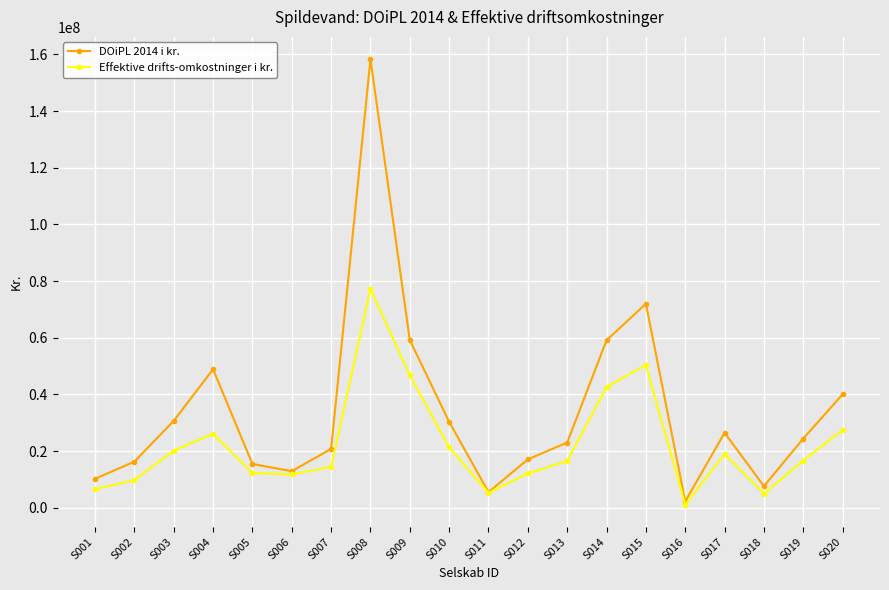

What is the difference between the maximum and minimum values in the Effektive drifts-omkostninger i kr. series?

76109240.0